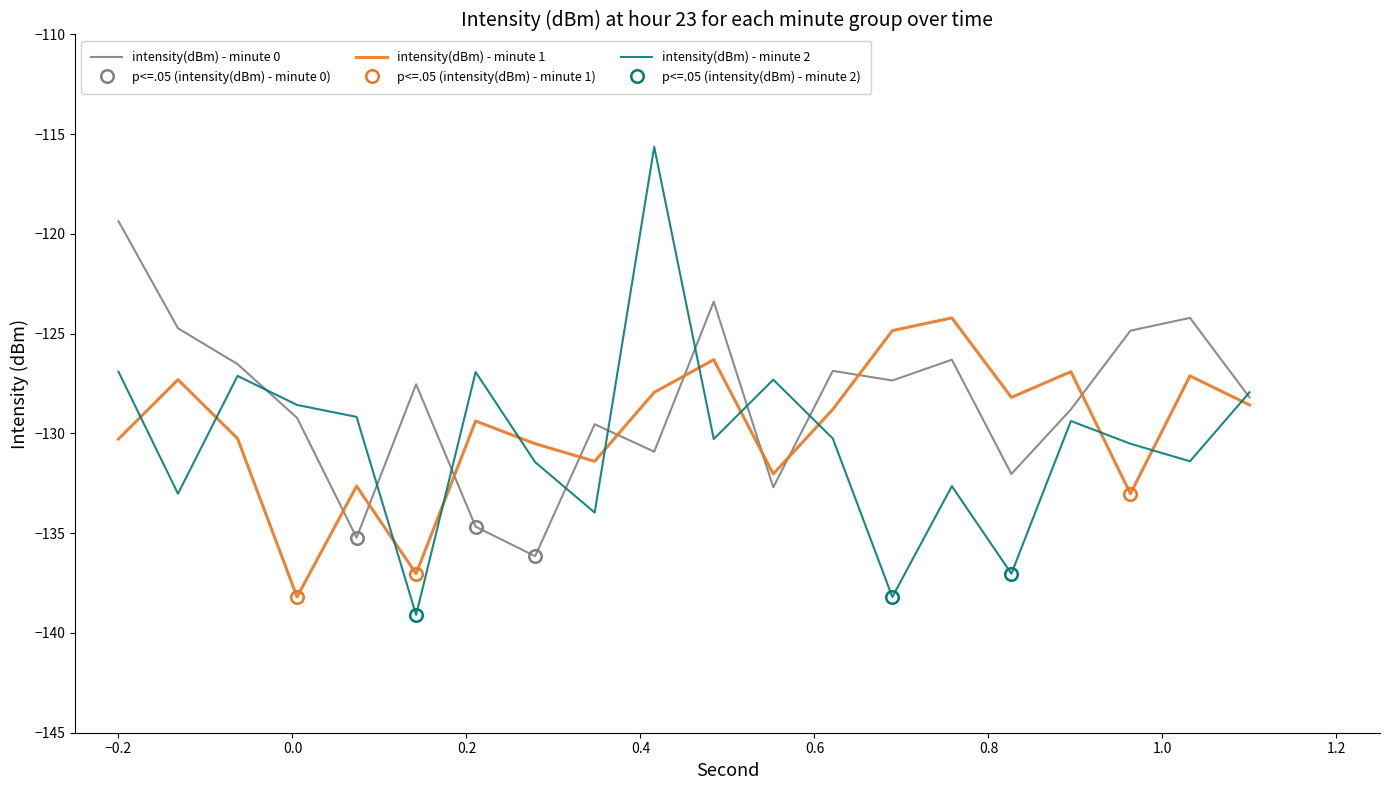

How many interior local peaks does the intensity(dBm) - minute 2 series have?

6